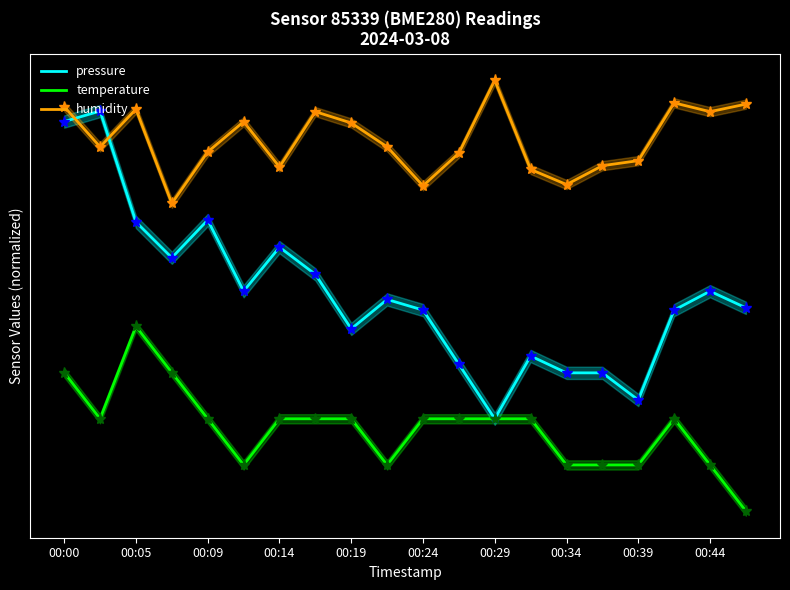

What is the maximum value shown in the chart?

160.0